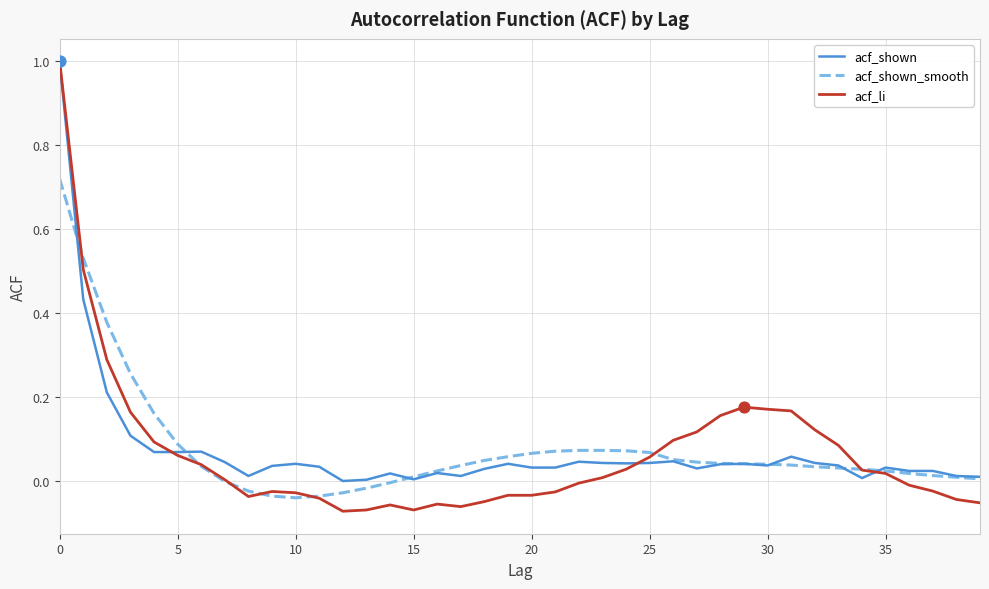

Which series has the largest range (max minus min)?

acf_li